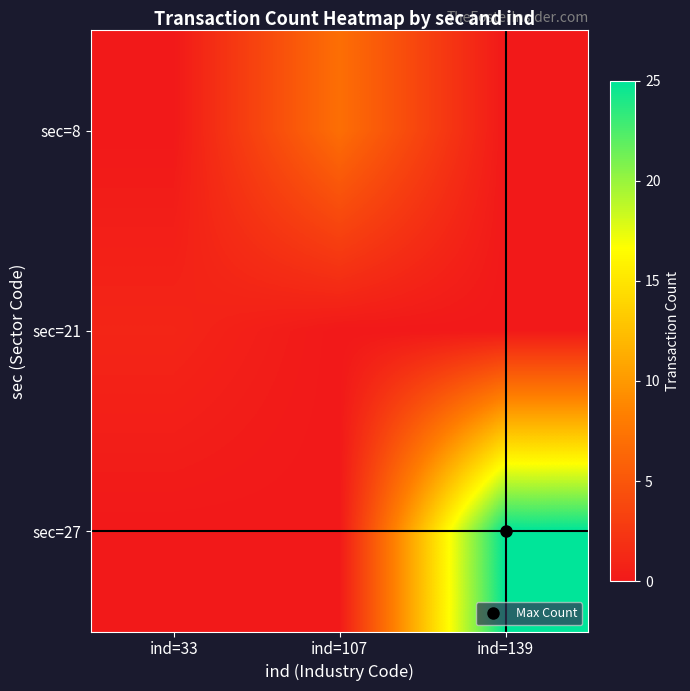

Which series has the widest spread of values?

sec=27